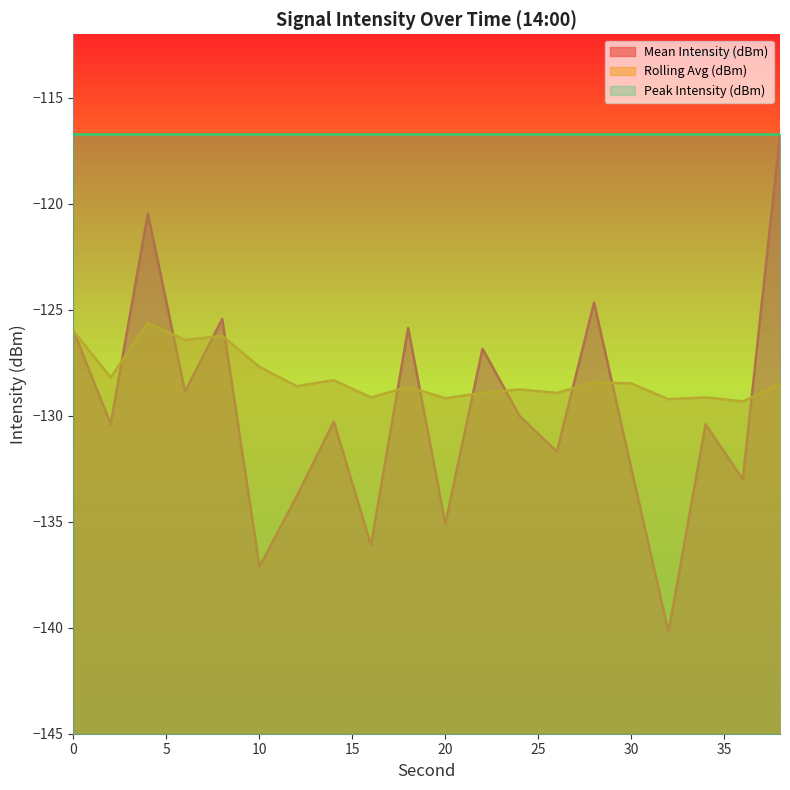

Where do Rolling Avg (dBm) and Mean Intensity (dBm) first cross each other?

2 and 4